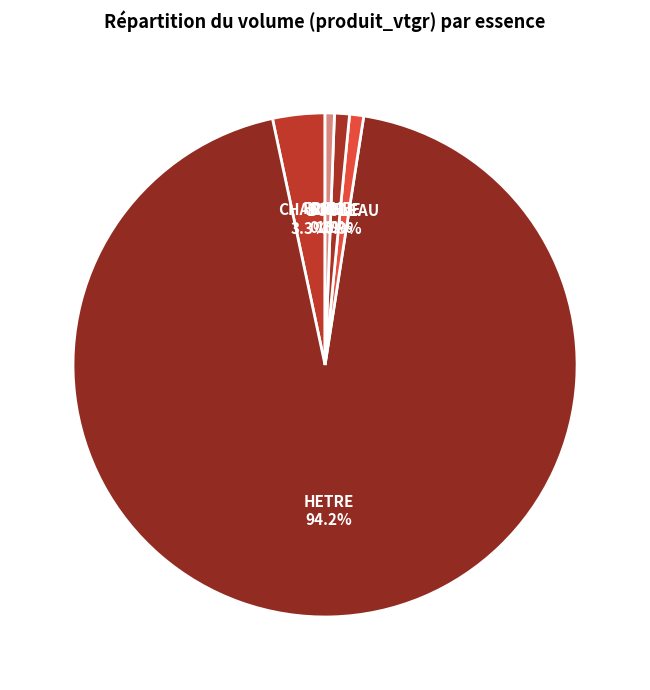

How many slices are in this pie chart?

5